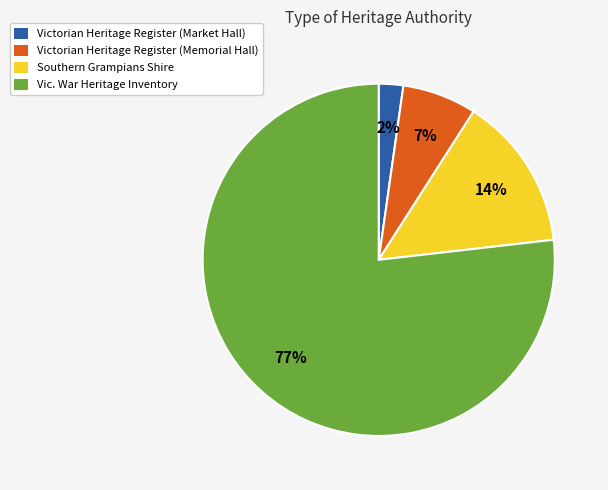

To the nearest percent, what portion does Vic. War Heritage Inventory represent?

77%